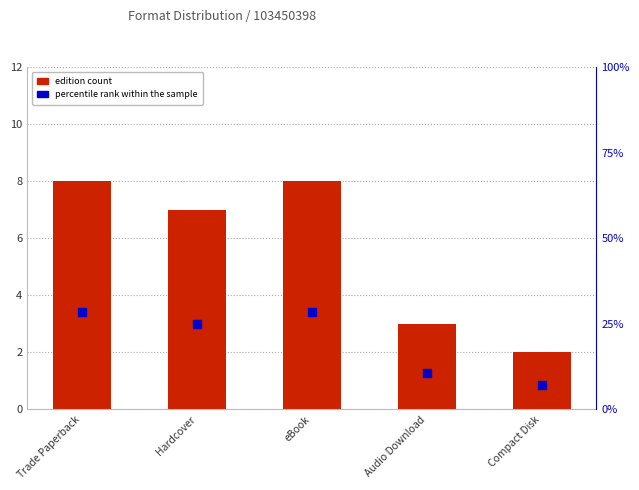

At how many categories does at least one series exceed 13?

3